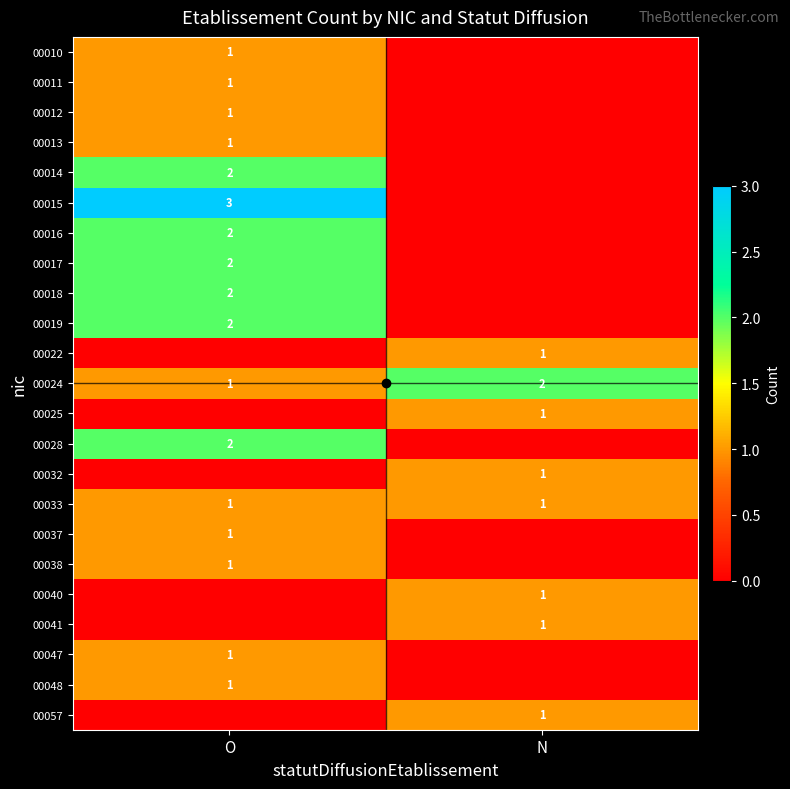

Rank the categories by 00024 value from lowest to highest.

O, N